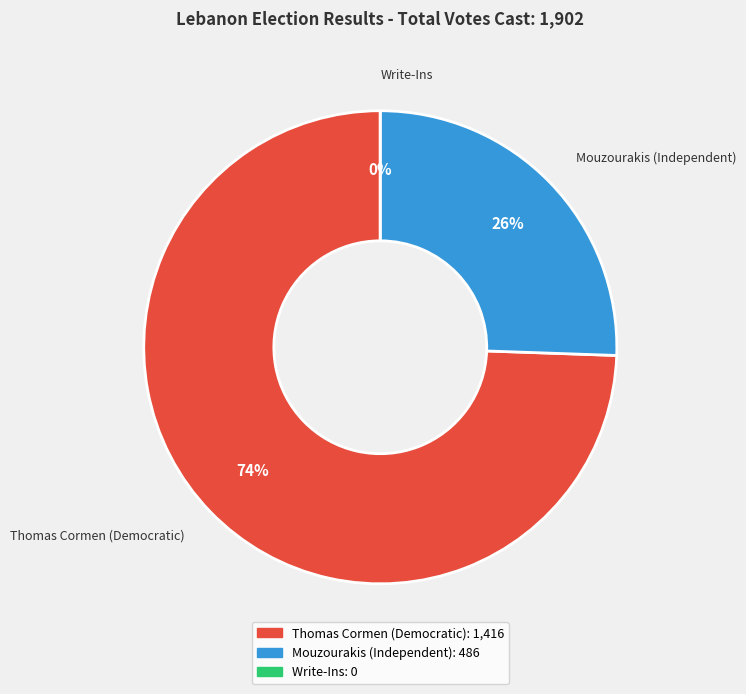

Is it true that Thomas Cormen (Democratic) is 63% of the pie?

False